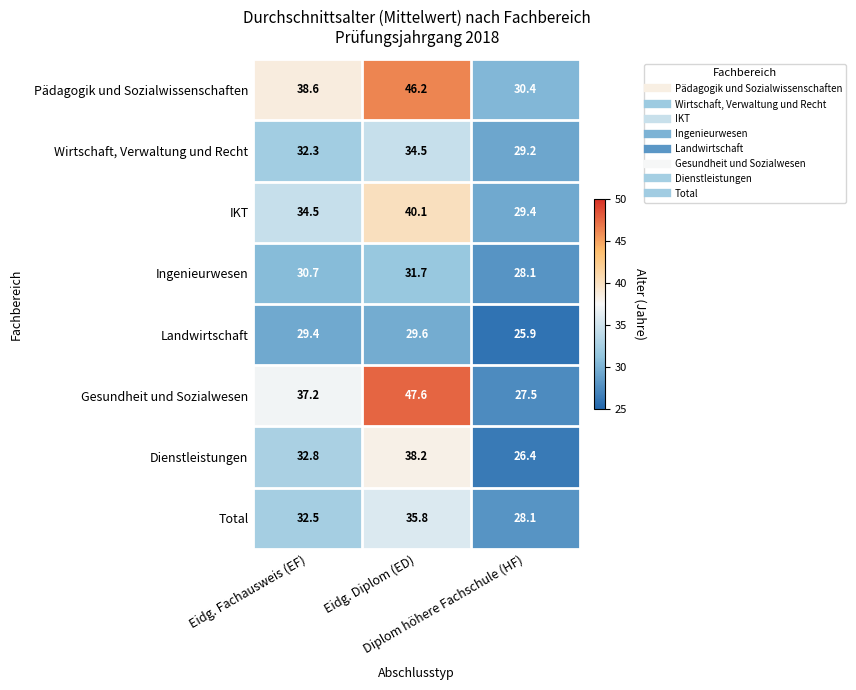

At how many categories does at least one series exceed 46?

1